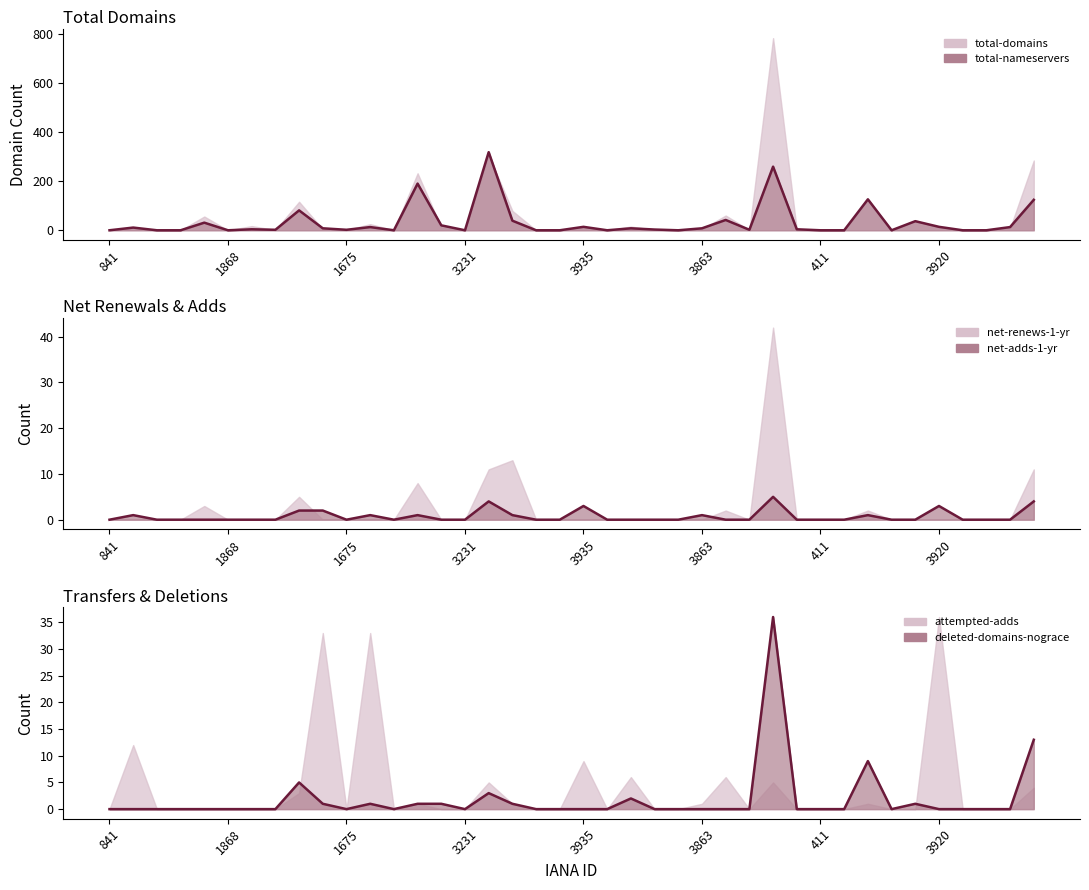

In deleted-domains-nograce line, how many points are higher than both neighbors (excluding endpoints)?

7